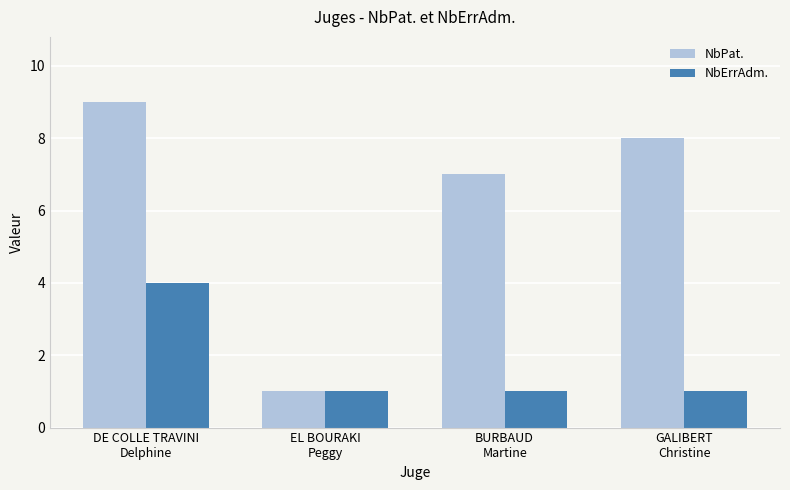

True or false: NbErrAdm. has a value of 2 at BURBAUD
Martine.

False